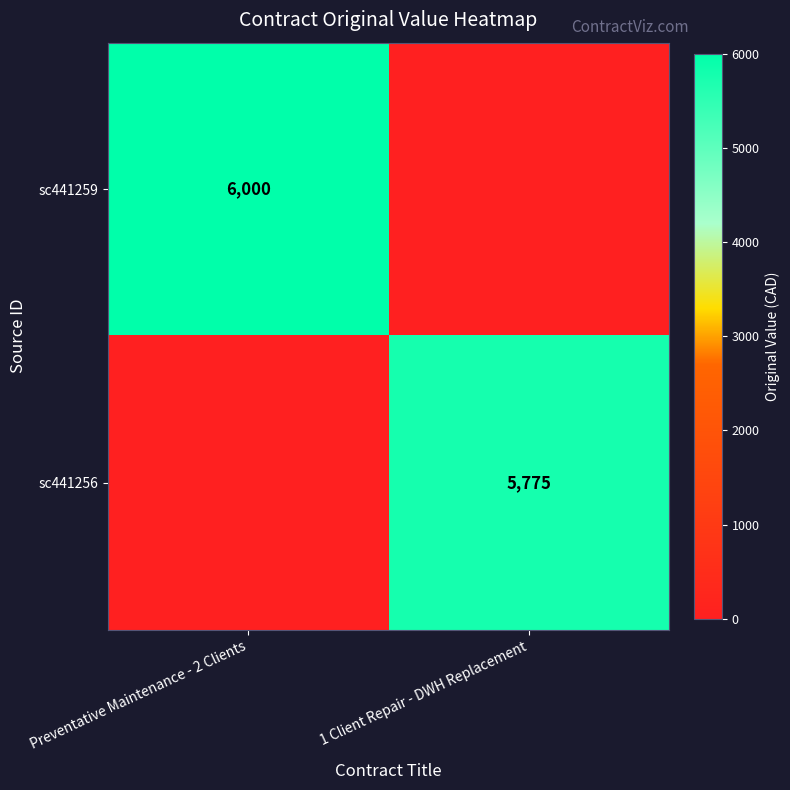

True or false: sc441256 has a value of 9268 at 1 Client Repair - DWH Replacement.

False